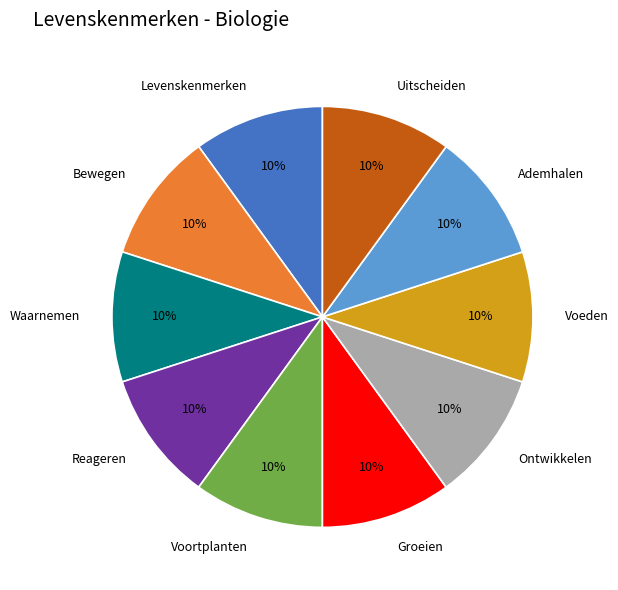

To the nearest percent, what portion does Bewegen represent?

10%